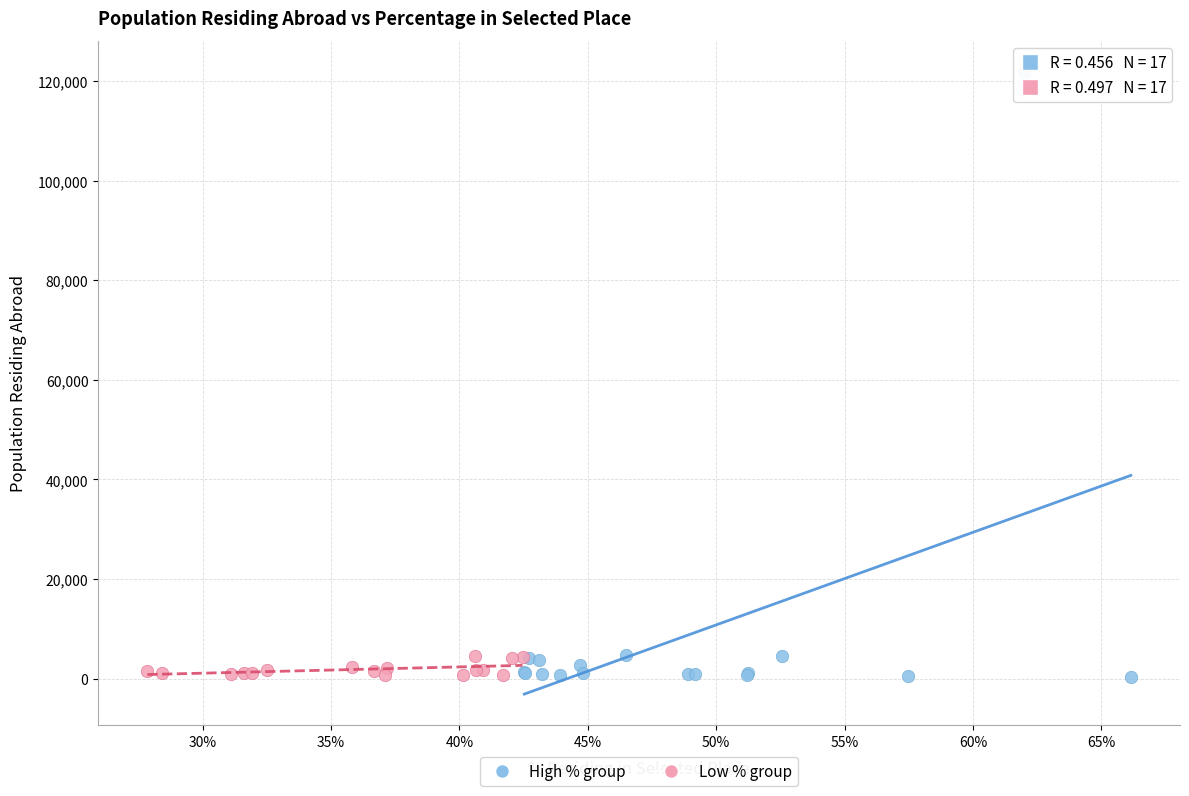

Which series has the widest spread of Y values?

High % group